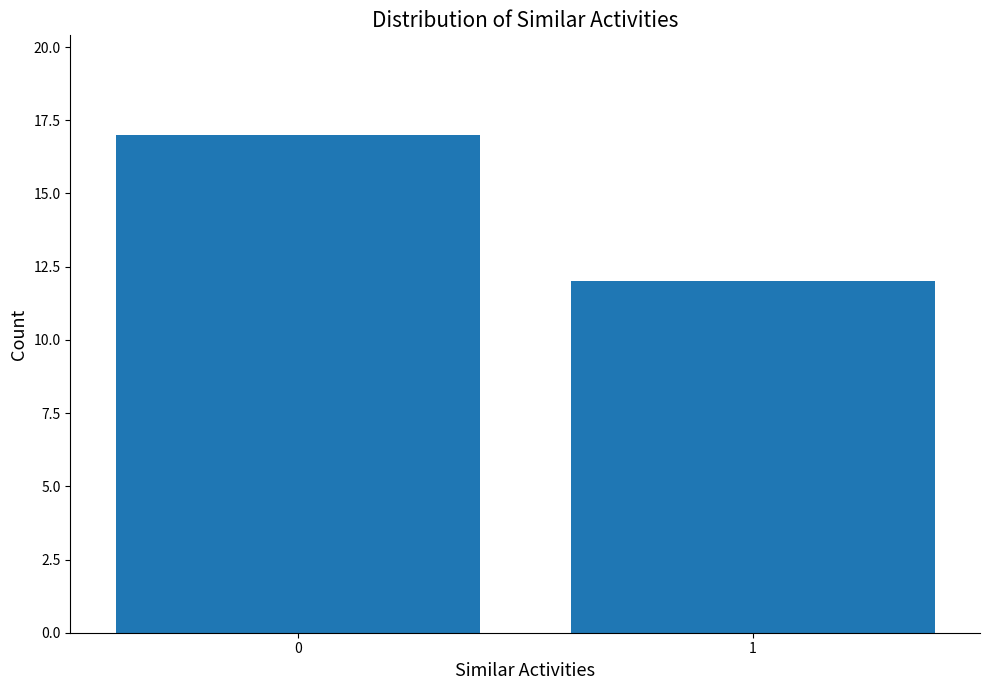

Reading right to left, extract all data points from this chart.

12	17